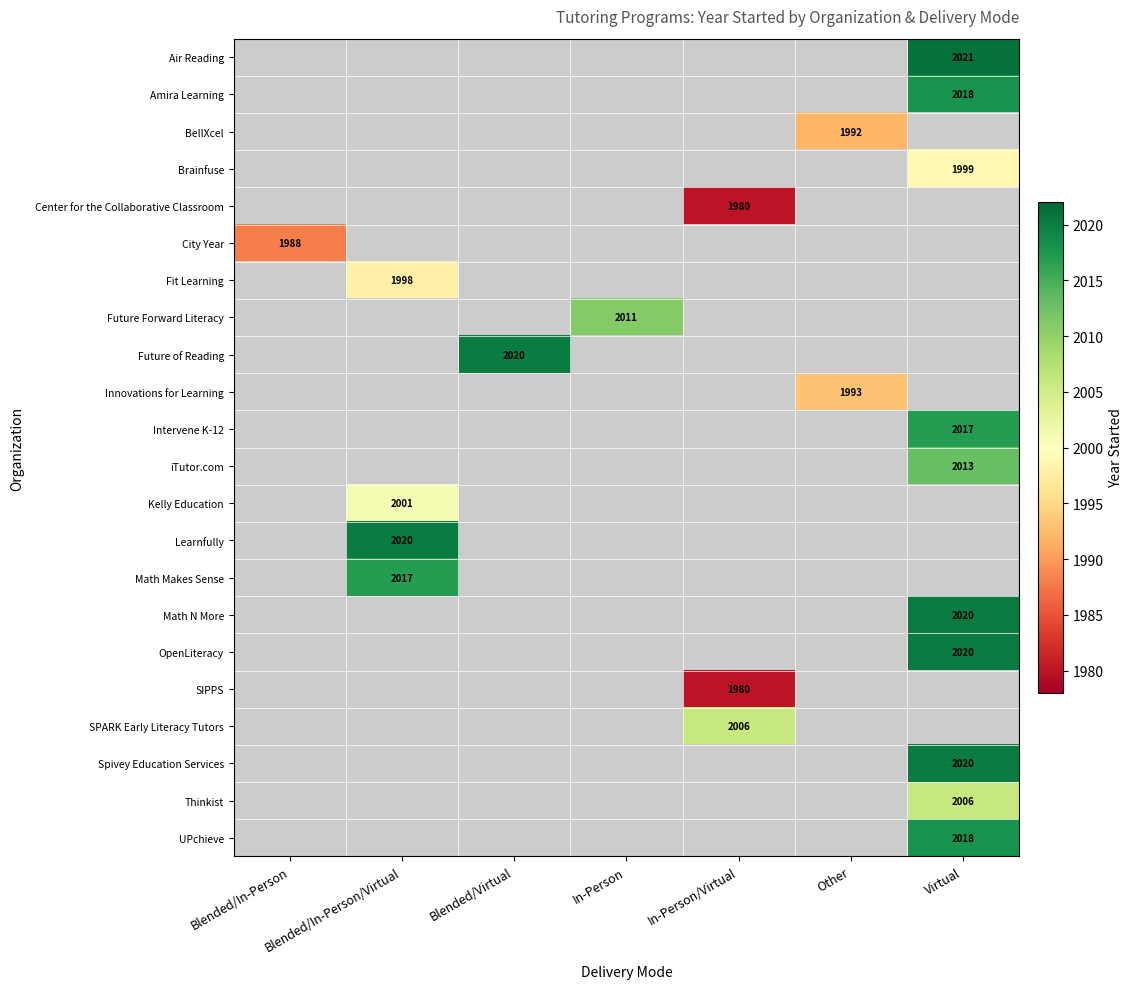

Which label corresponds to the smallest value in the chart?

In-Person/Virtual